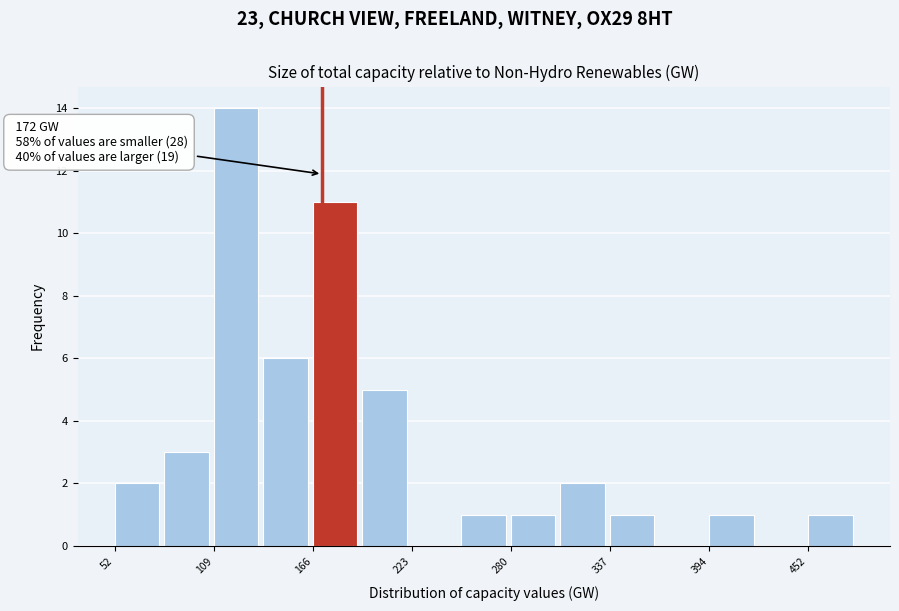

Around what value on the x-axis is the tallest bar? Give the approximate position of its centre, as read against the axis.

120